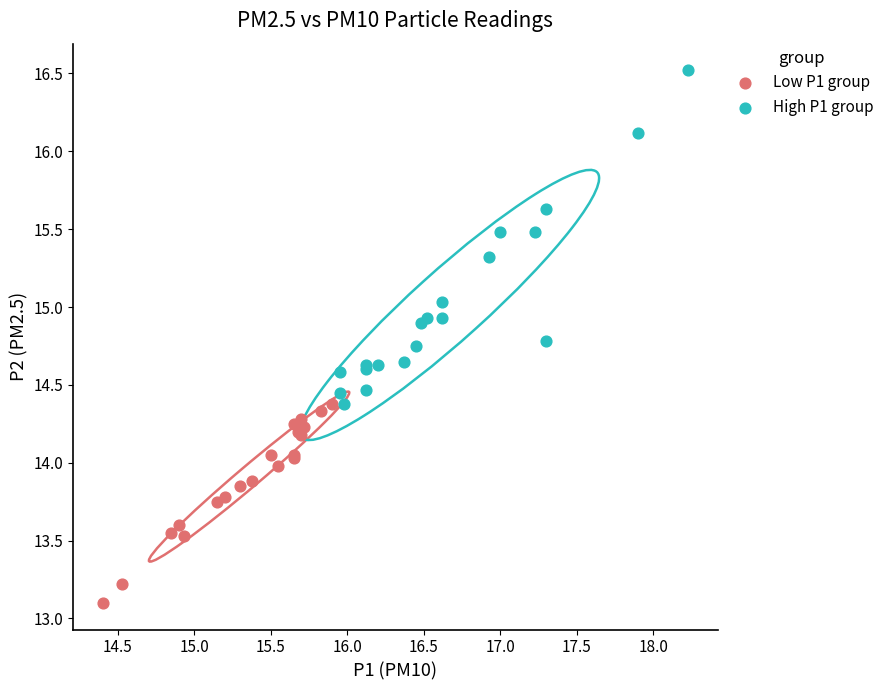

Which series reaches the maximum Y coordinate?

High P1 group